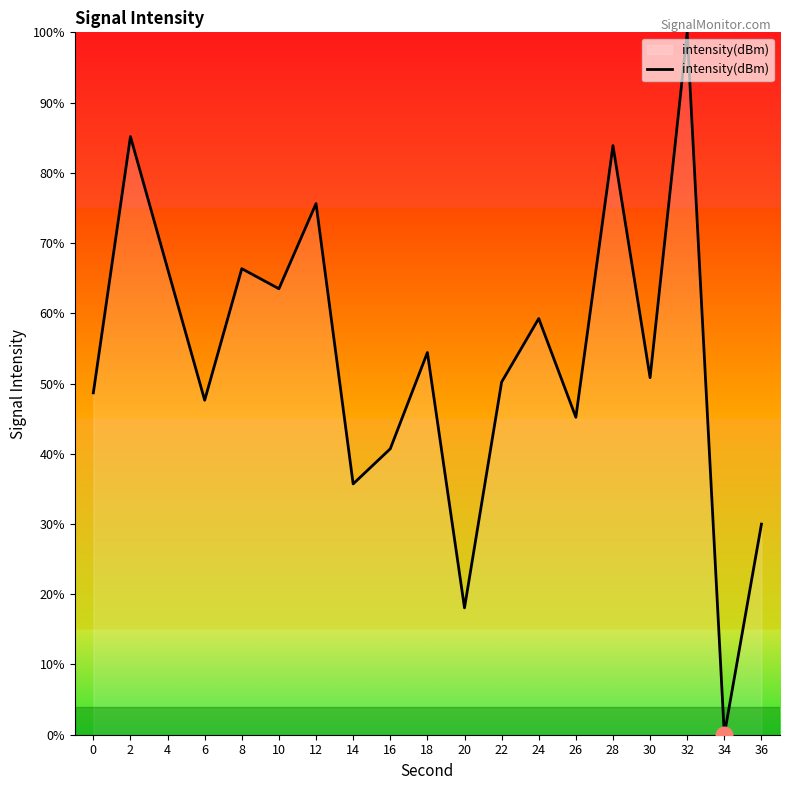

Reading left to right, extract all data points from this chart.

0=48.7	2=85.2	4=66.4	6=47.6	8=66.4	10=63.5	12=75.6	14=35.7	16=40.7	18=54.4	20=18.1	22=50.2	24=59.3	26=45.2	28=83.9	30=50.8	32=100.0	34=0.0	36=30.0